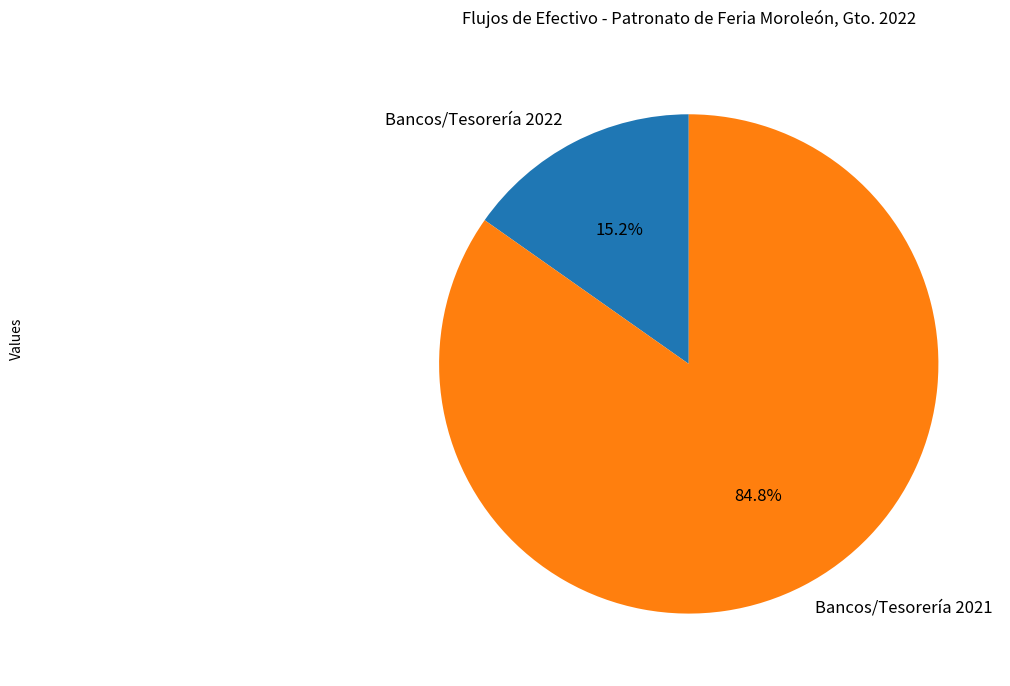

Between Bancos/Tesorería 2021 and Bancos/Tesorería 2022, which is larger?

Bancos/Tesorería 2021